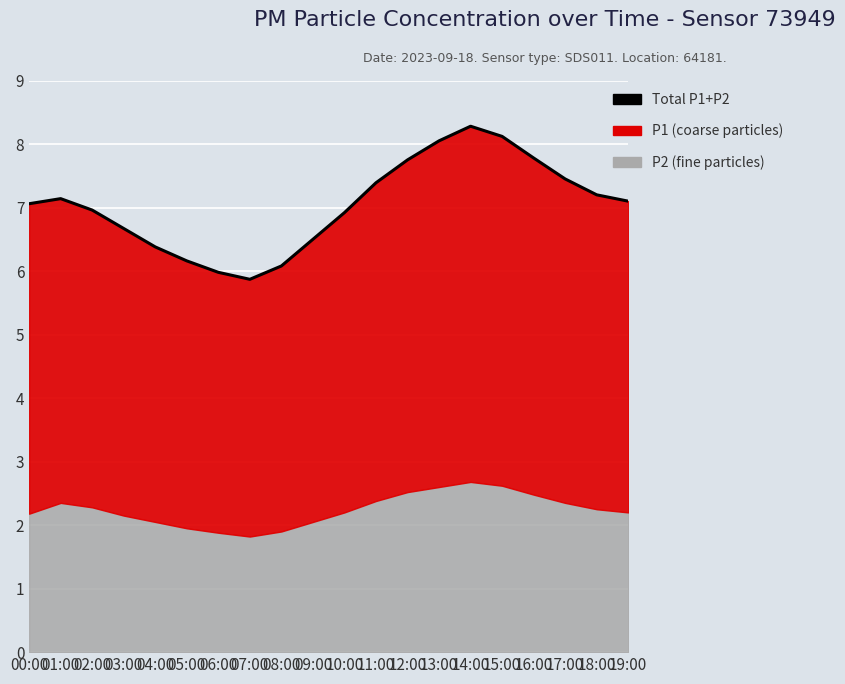

Is it true that the value at 00:00 is 7.1?

True